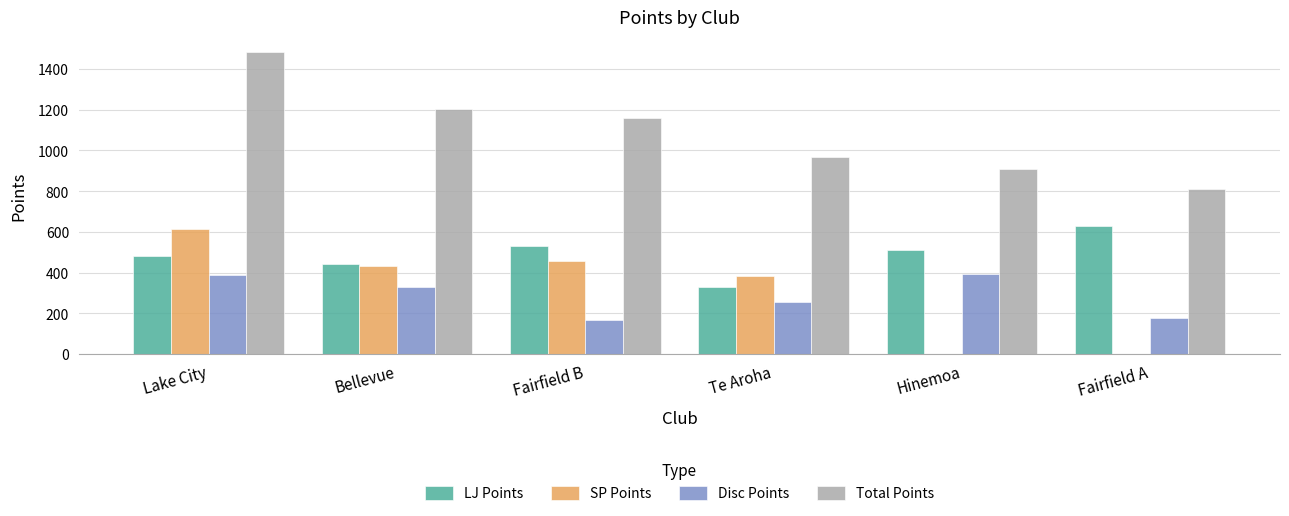

Reading left to right, transcribe all the data shown in this chart.

LJ Points: 481	442	533	328	512	631
SP Points: 615	430	459	384	0	0
Disc Points: 387	331	165	255	395	179
Total Points: 1483	1203	1157	967	907	810